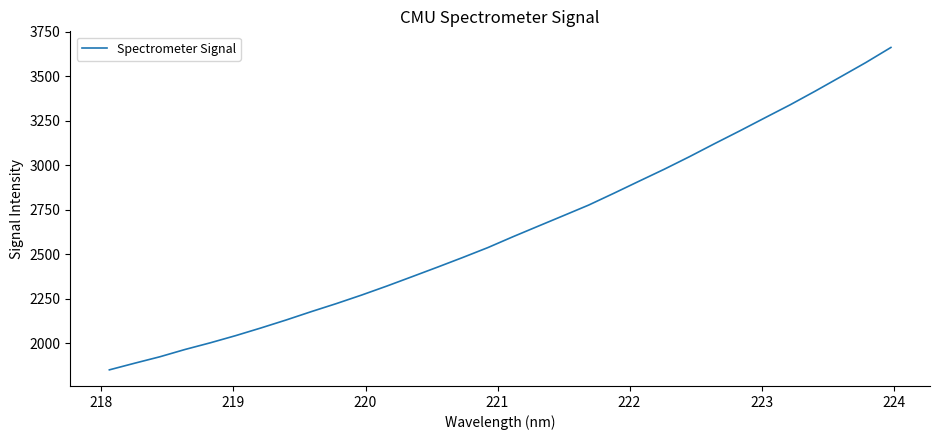

What is the difference between the maximum and minimum values?

1810.6